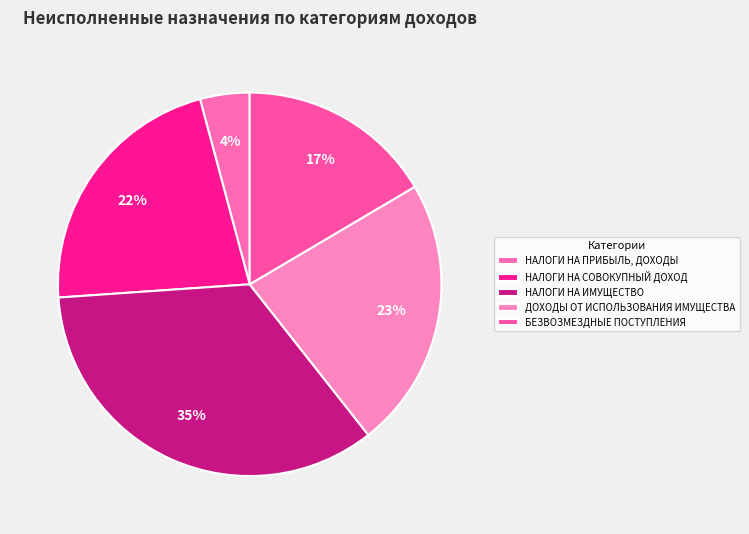

The НАЛОГИ НА ПРИБЫЛЬ, ДОХОДЫ slice represents 1% of the pie. True or false?

False